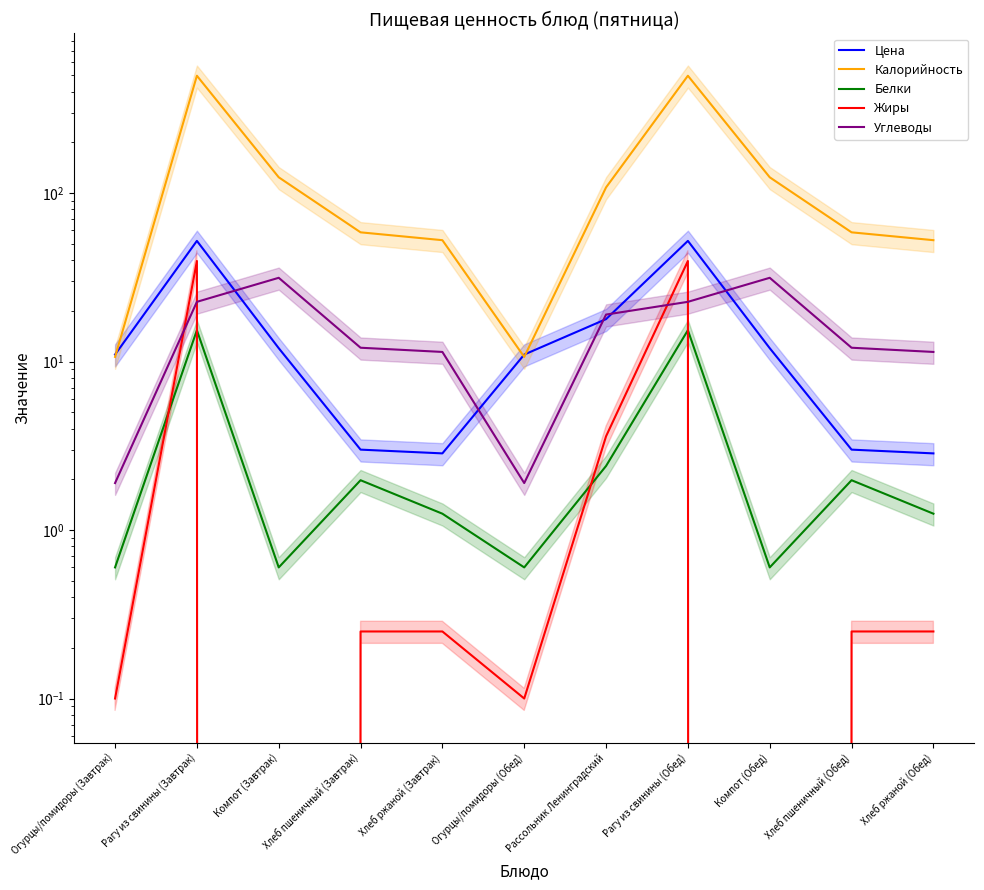

Is this an area chart (filled region under the line)?

No